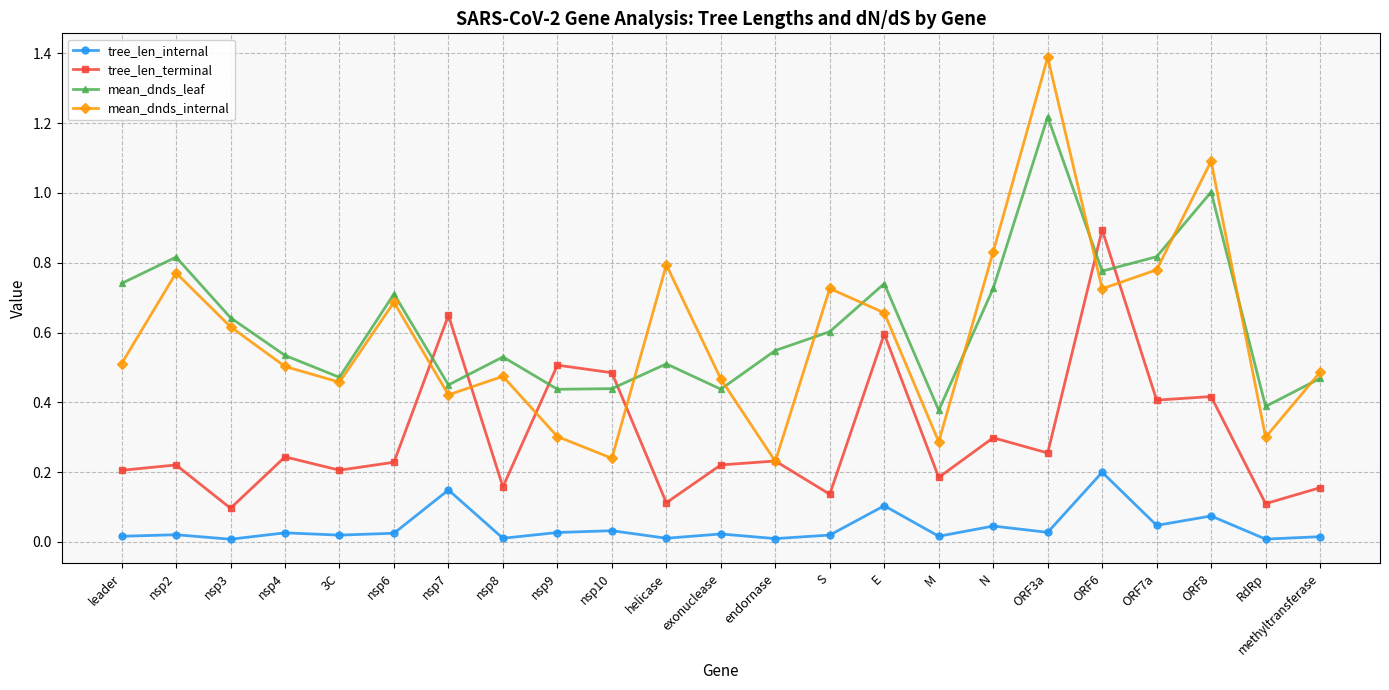

Which series has the largest total across all categories?

mean_dnds_leaf